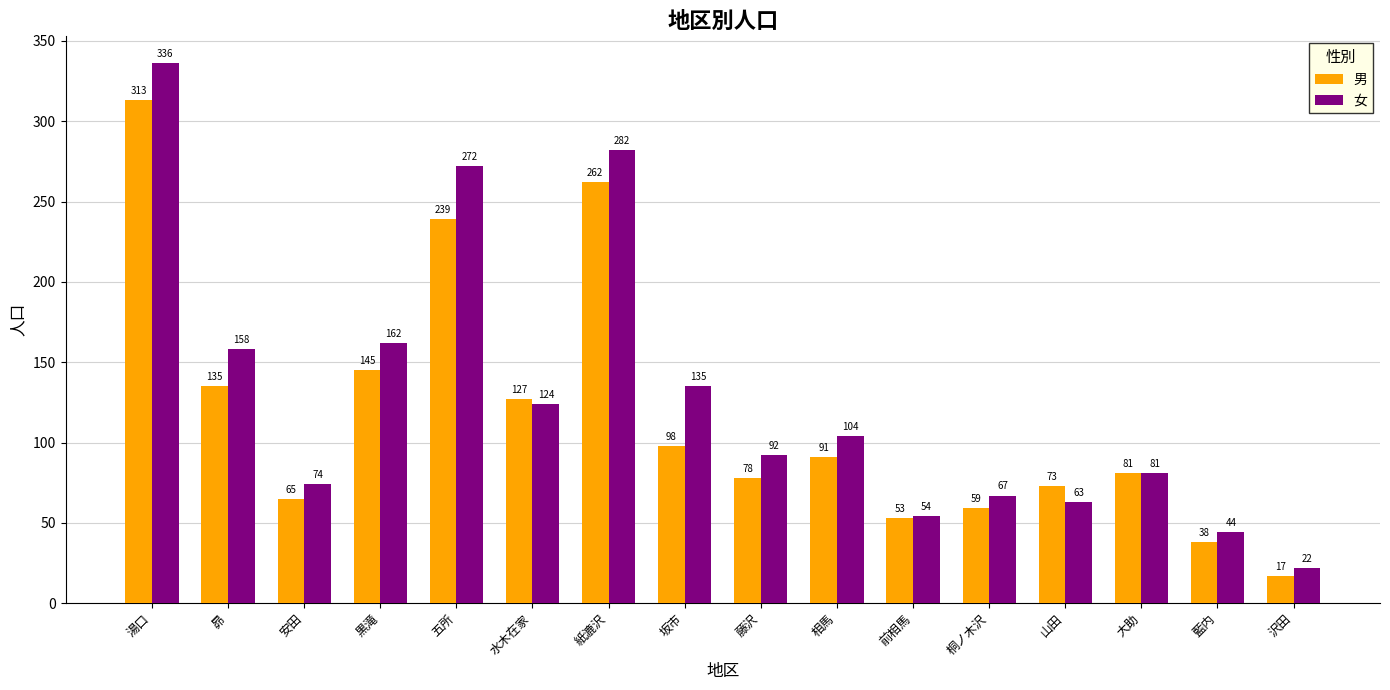

What is the label of the 2nd bar from the left?

昴